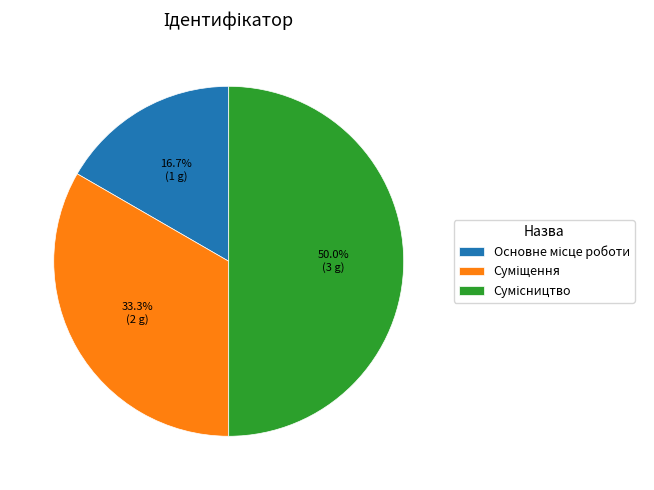

What is the total percentage of Суміщення and Сумісництво?

83.3%